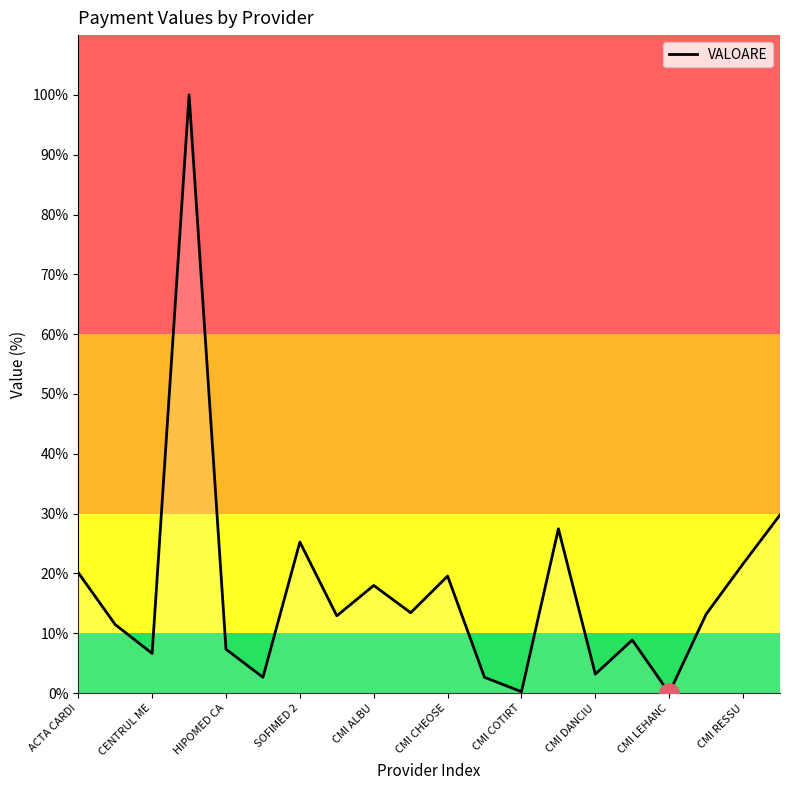

What is the maximum value shown in the chart?

100.0